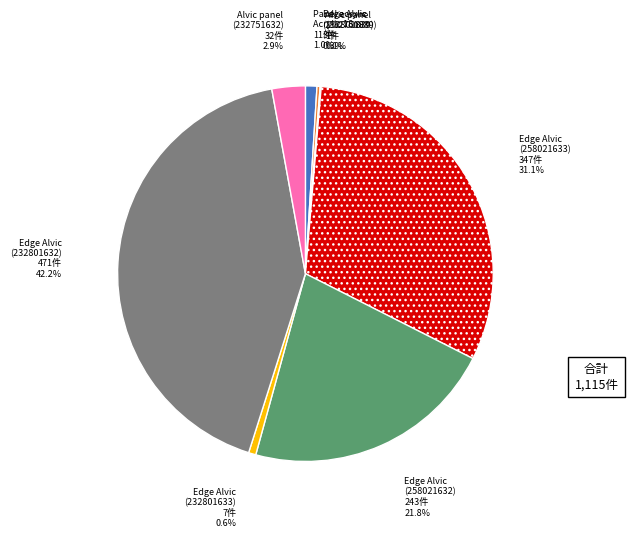

Is there any slice that represents more than half of the pie?

No